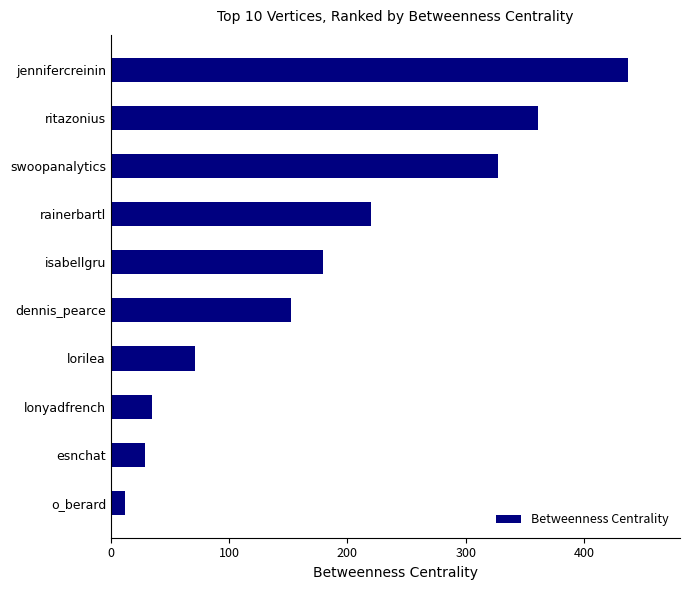

What is the minimum value shown in the chart?

12.2